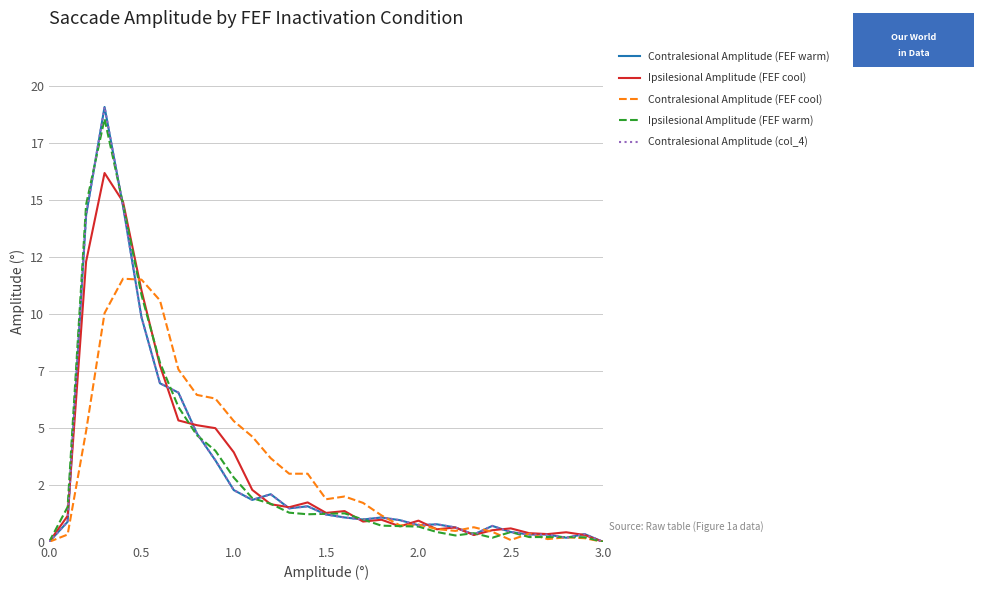

How many intersections are there between Contralesional Amplitude (FEF warm) and Ipsilesional Amplitude (FEF warm)?

10